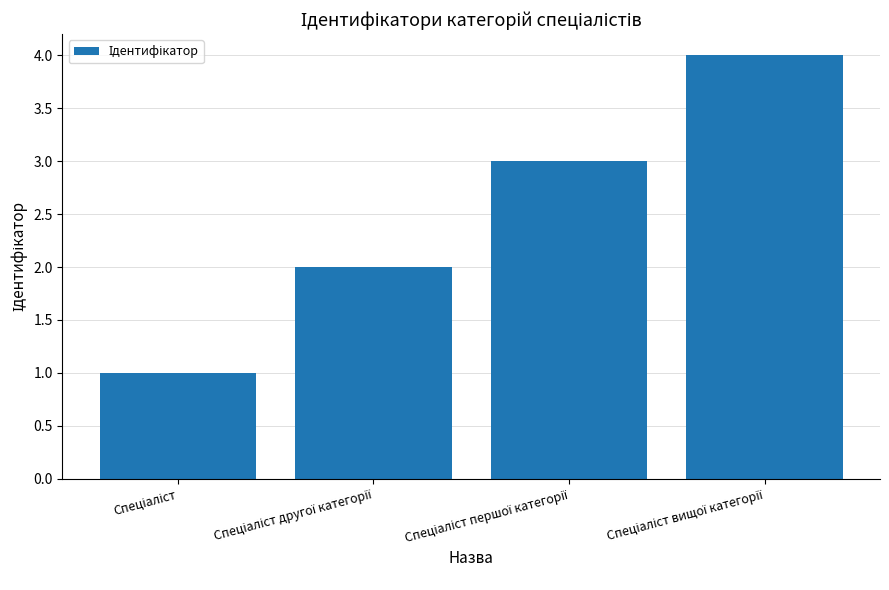

What is the sum of all values?

10